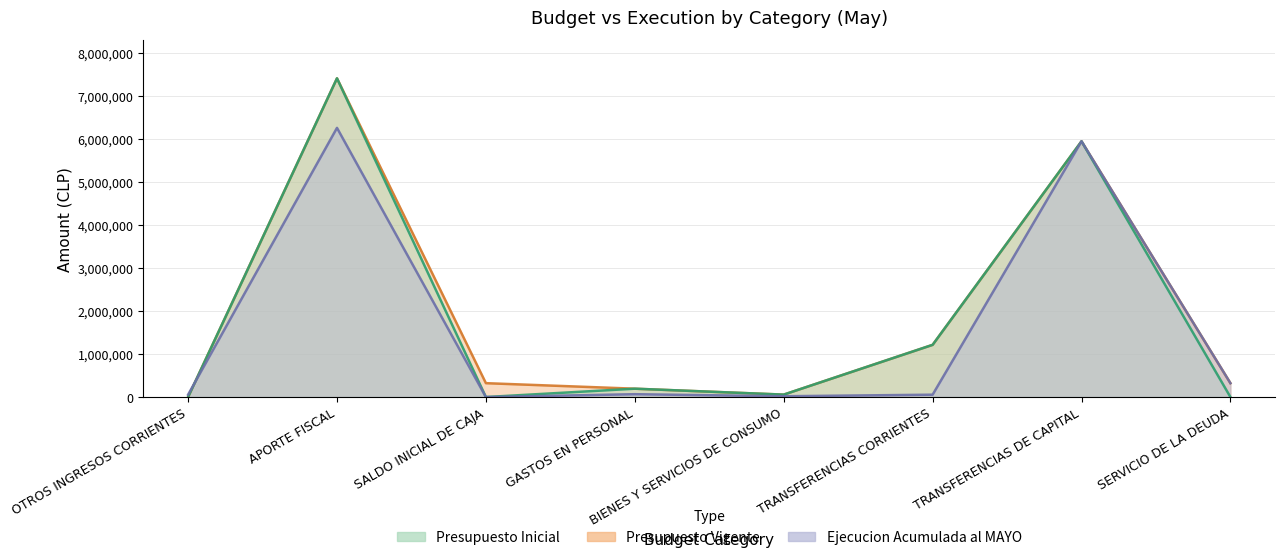

True or false: Presupuesto Vigente and Presupuesto Inicial intersect in this chart.

False